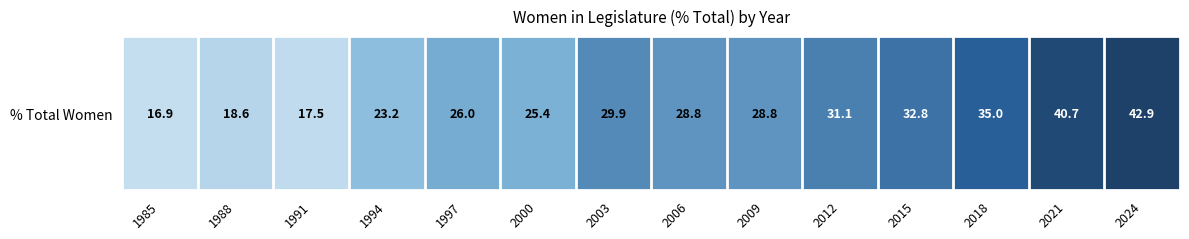

What is the sum of all values?

397.6